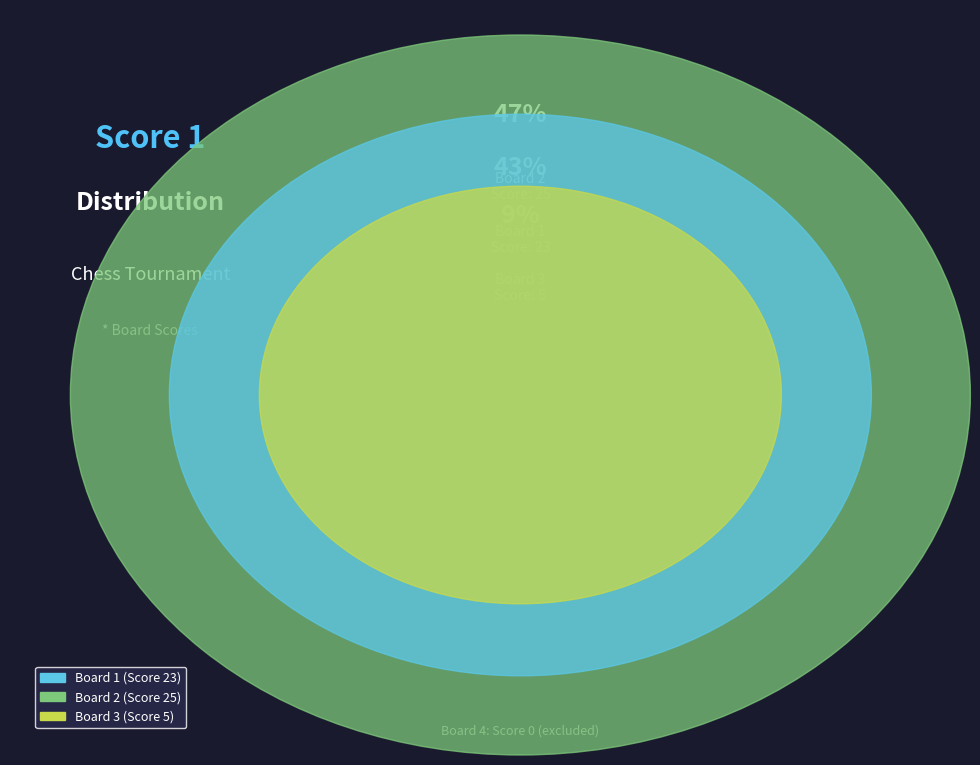

What is the largest slice in the pie chart?

Board 2